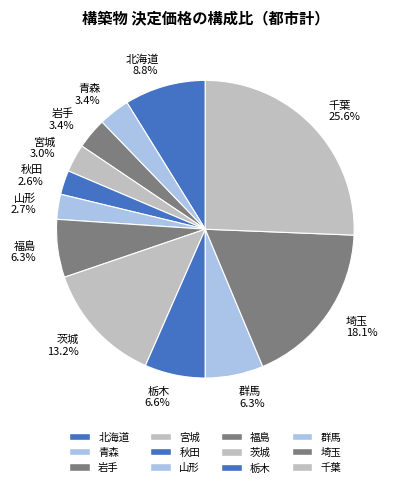

To the nearest percent, what portion does 福島 represent?

6%